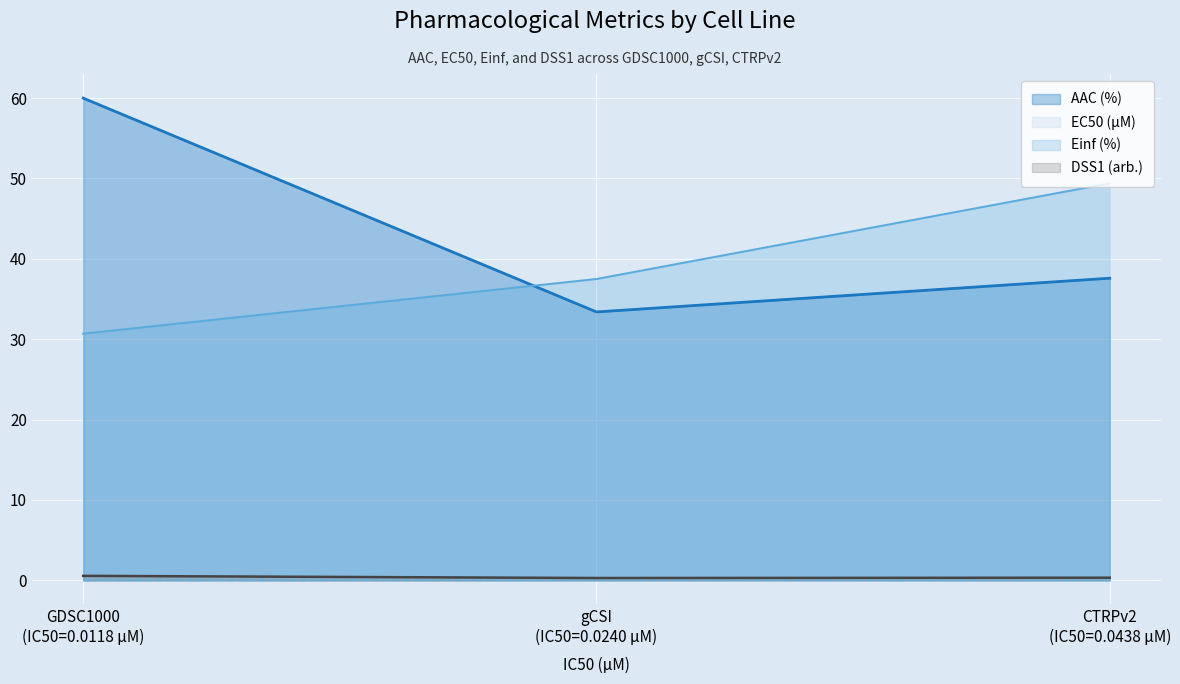

What is the maximum value shown in the chart?

60.0